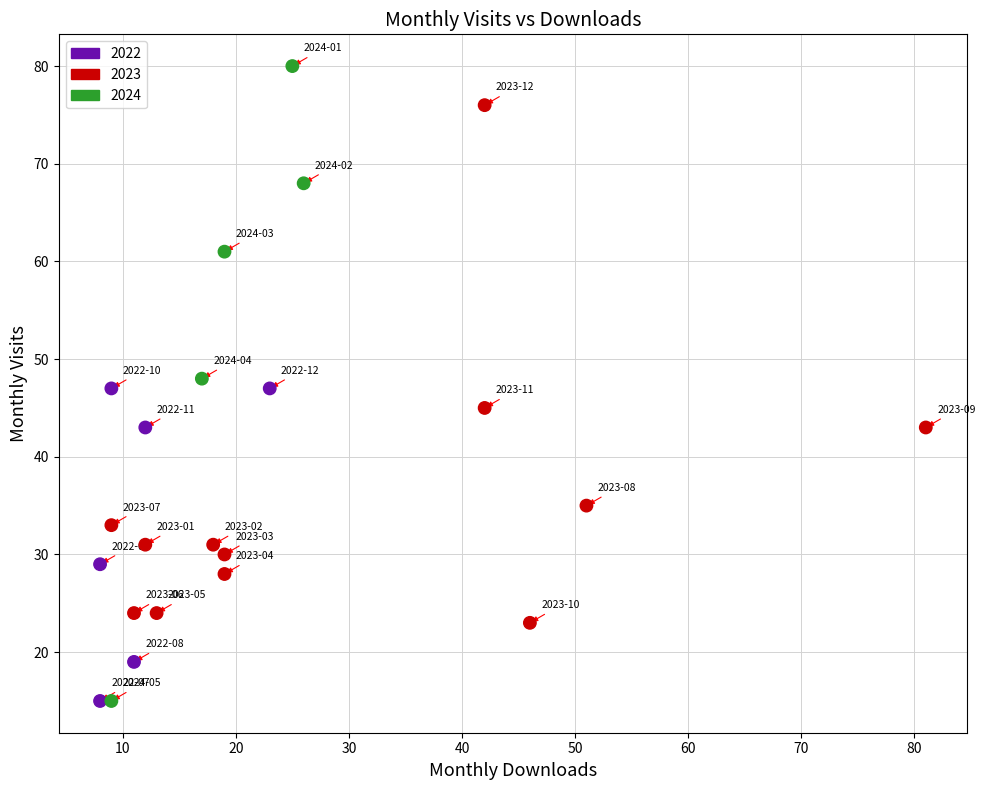

What is the range of Y values (max minus min)?

65